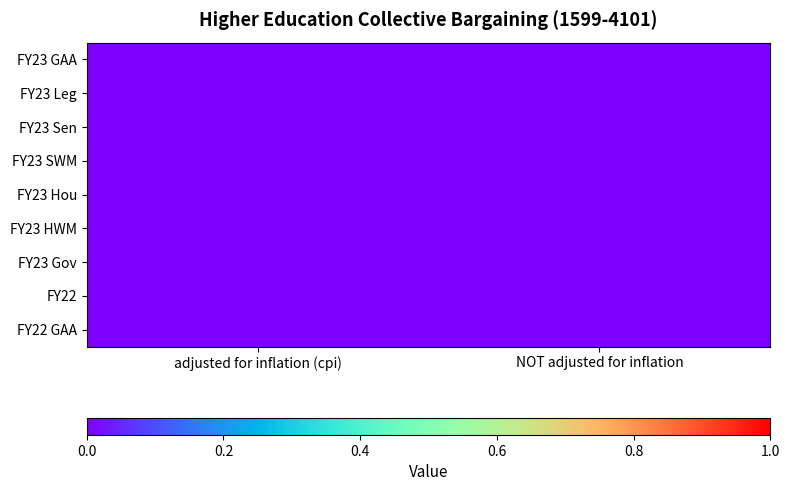

At how many categories does at least one series exceed 0?

2